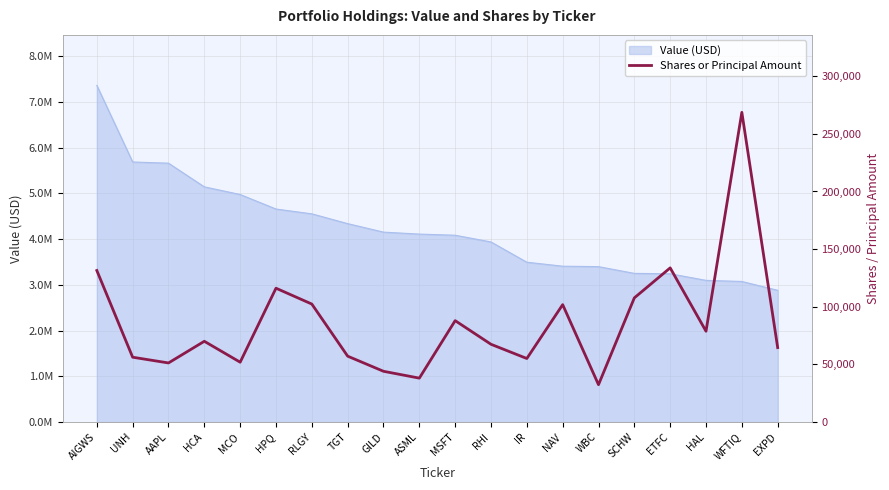

At which category does the data reach its first local valley?

AAPL